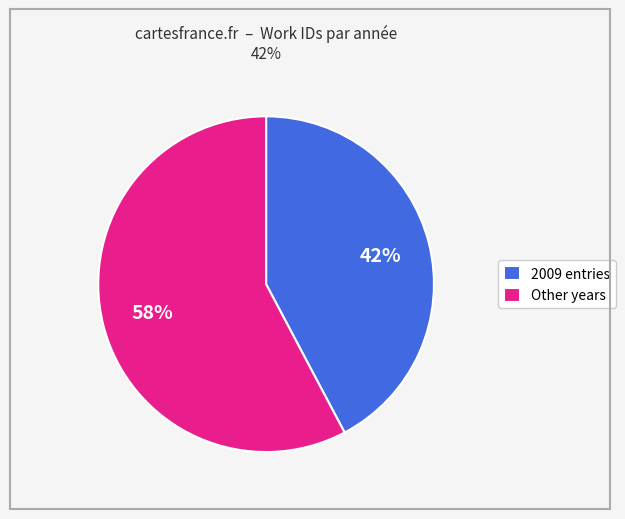

Is it true that Other years is 45% of the pie?

False